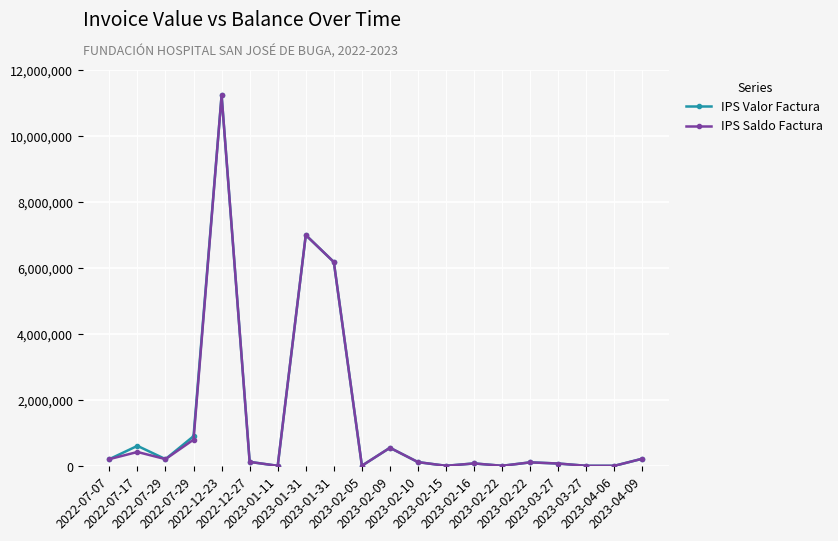

What is the difference between the maximum and minimum values in the IPS Valor Factura series?

11222213